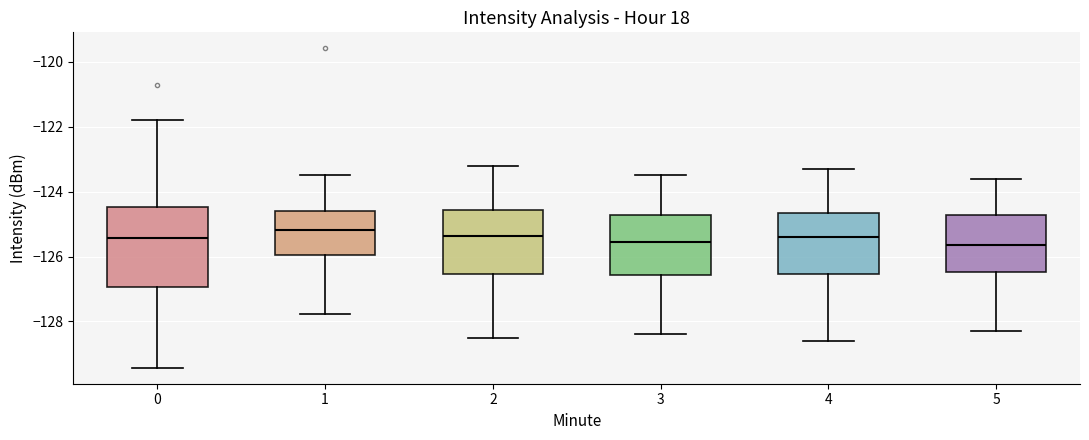

Reading left to right, read every box against the y-axis: the position of its median line, the range the box covers, and the ends of its whiskers. The values are not printed on the chart, so give them approximately, as read against the axis.

0: median -125.4, box -127.0 to -124.4, whiskers -129.4 to -121.8
1: median -125.2, box -126.0 to -124.6, whiskers -127.8 to -123.4
2: median -125.4, box -126.6 to -124.6, whiskers -128.4 to -123.2
3: median -125.6, box -126.6 to -124.8, whiskers -128.4 to -123.4
4: median -125.4, box -126.6 to -124.6, whiskers -128.6 to -123.2
5: median -125.6, box -126.4 to -124.8, whiskers -128.2 to -123.6